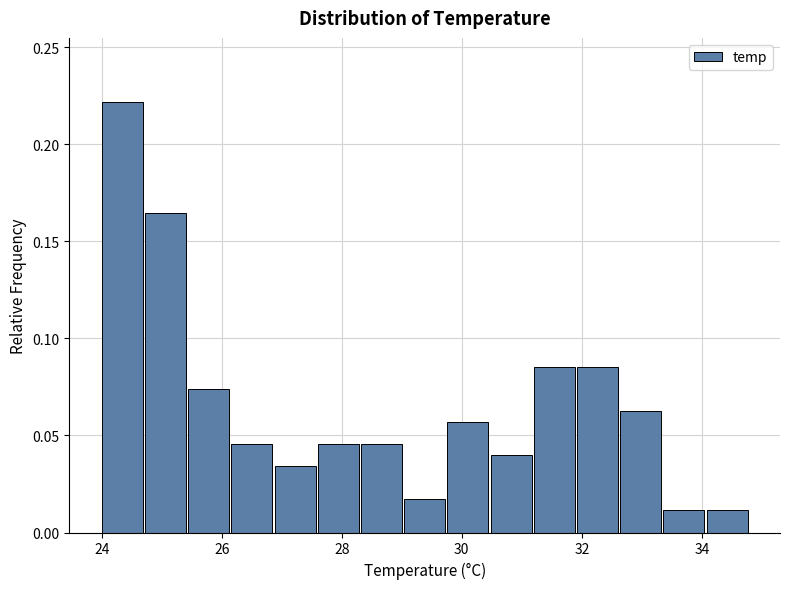

Read against the x-axis, roughly where is the centre of the tallest bar?

24.4